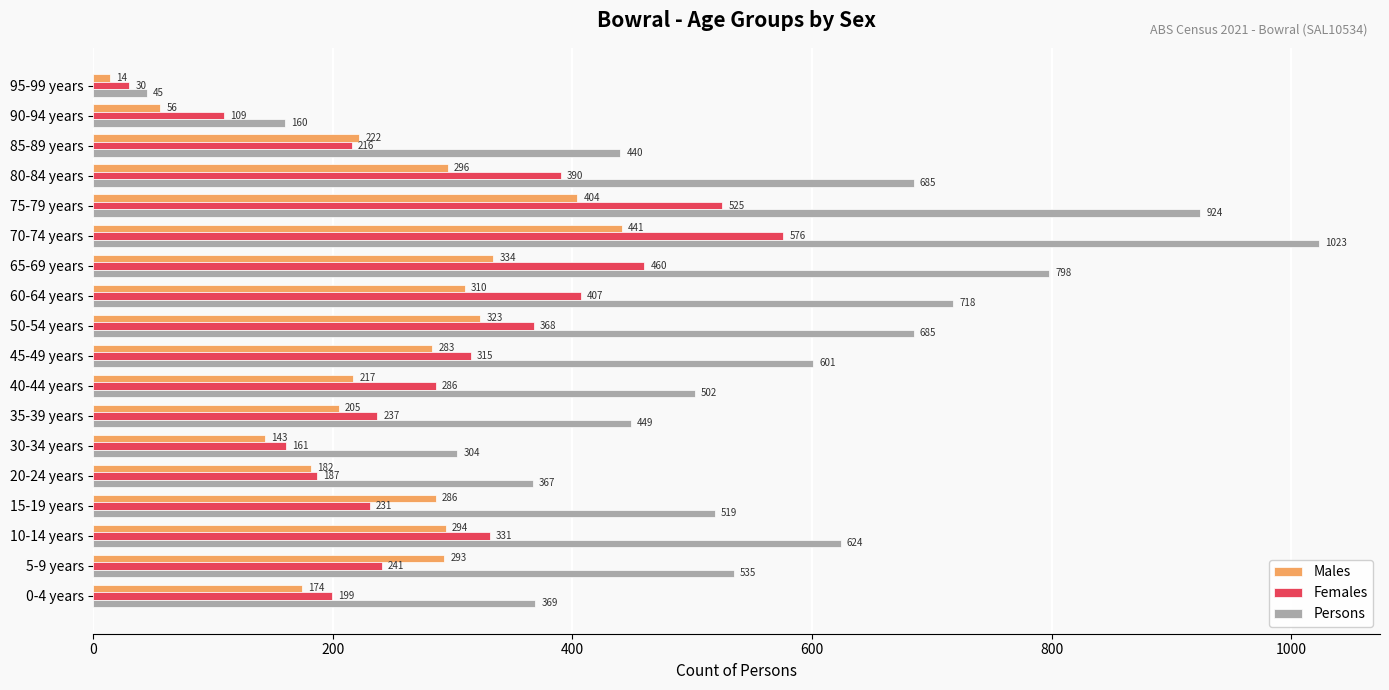

At which category is the sum across all series the highest?

70-74 years